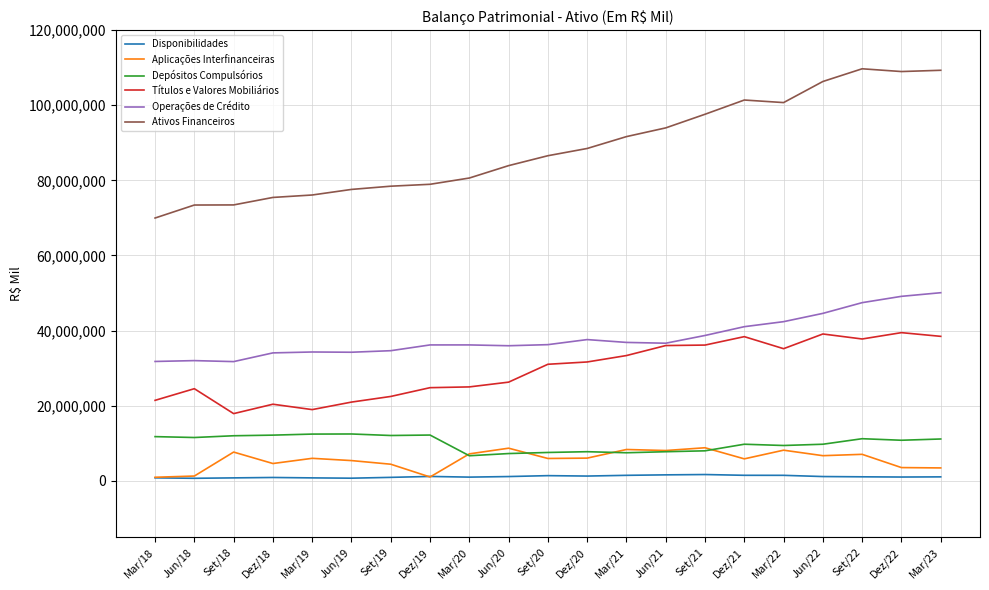

What value does the Depósitos Compulsórios series have at Mar/18?

11765004